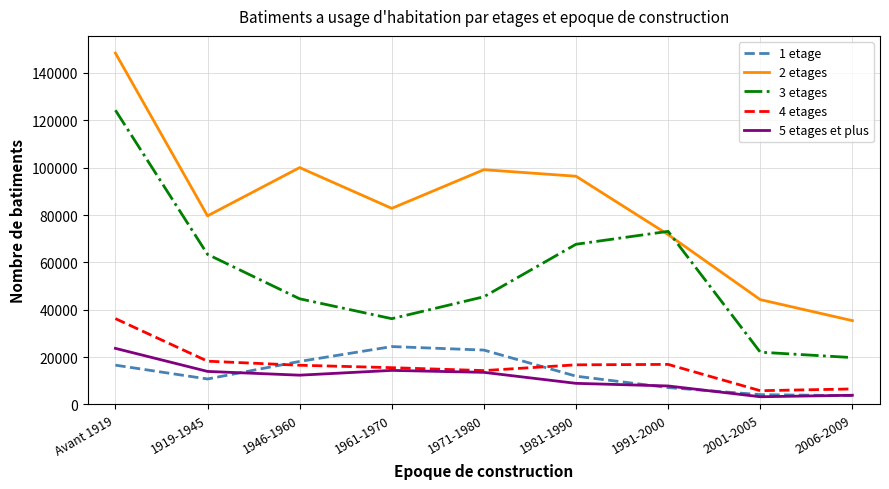

At which category does the chart reach its peak across all series?

Avant 1919